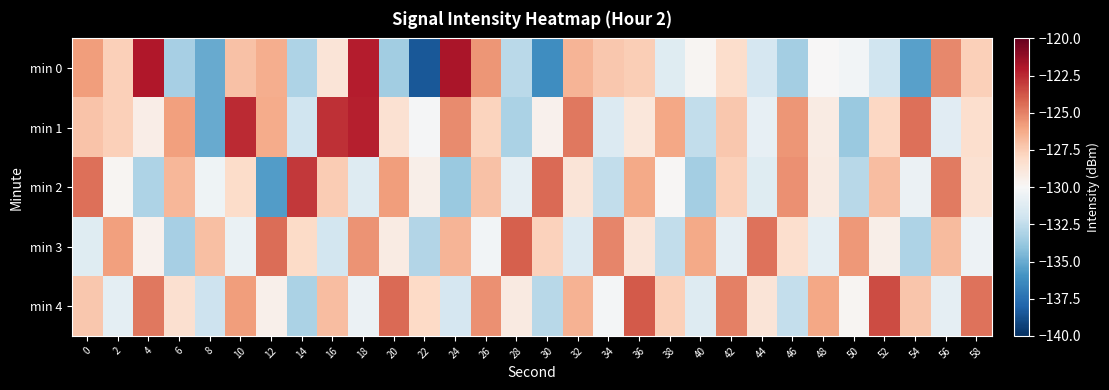

Reading left to right, extract all data points from this chart.

min 0: 0=-125.8	2=-127.6	4=-122.0	6=-133.3	8=-135.0	10=-127.1	12=-126.4	14=-133.1	16=-128.7	18=-122.2	20=-133.4	22=-138.5	24=-121.9	26=-125.6	28=-132.7	30=-136.2	32=-126.6	34=-127.3	36=-127.5	38=-131.2	40=-129.8	42=-128.2	44=-131.7	46=-133.4	48=-129.9	50=-130.2	52=-132.0	54=-135.4	56=-125.2	58=-127.6
min 1: 0=-127.1	2=-127.7	4=-129.3	6=-125.9	8=-135.0	10=-122.5	12=-126.3	14=-132.0	16=-122.7	18=-122.3	20=-128.5	22=-130.1	24=-125.3	26=-127.8	28=-133.2	30=-129.6	32=-124.7	34=-131.4	36=-128.9	38=-126.1	40=-132.5	42=-127.3	44=-130.8	46=-125.6	48=-129.2	50=-133.7	52=-127.9	54=-124.5	56=-131.1	58=-128.3
min 2: 0=-124.5	2=-129.8	4=-133.1	6=-126.7	8=-130.4	10=-128.2	12=-135.6	14=-122.9	16=-127.5	18=-131.3	20=-125.8	22=-129.4	24=-133.7	26=-127.1	28=-130.9	30=-124.3	32=-128.7	34=-132.5	36=-126.2	38=-129.9	40=-133.4	42=-127.6	44=-131.2	46=-125.4	48=-129.1	50=-132.8	52=-126.9	54=-130.6	56=-124.8	58=-128.5
min 3: 0=-131.2	2=-125.9	4=-129.6	6=-133.3	8=-127.0	10=-130.7	12=-124.4	14=-128.1	16=-131.8	18=-125.5	20=-129.2	22=-132.9	24=-126.6	26=-130.3	28=-124.0	30=-127.7	32=-131.4	34=-125.1	36=-128.8	38=-132.5	40=-126.2	42=-130.9	44=-124.6	46=-128.3	48=-131.0	50=-125.7	52=-129.4	54=-133.1	56=-126.8	58=-130.5
min 4: 0=-127.3	2=-131.0	4=-124.7	6=-128.4	8=-132.1	10=-125.8	12=-129.5	14=-133.2	16=-126.9	18=-130.6	20=-124.3	22=-128.0	24=-131.7	26=-125.4	28=-129.1	30=-132.8	32=-126.5	34=-130.2	36=-123.9	38=-127.6	40=-131.3	42=-125.0	44=-128.7	46=-132.4	48=-126.1	50=-129.8	52=-123.5	54=-127.2	56=-130.9	58=-124.6